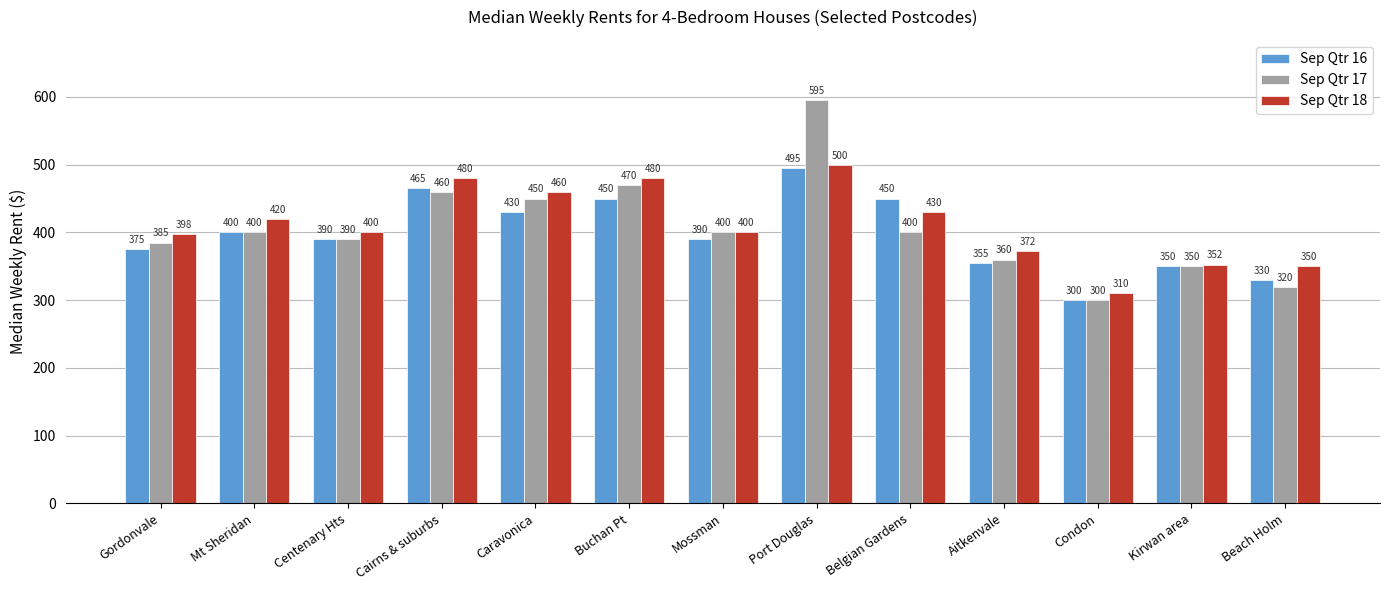

What are all the series names shown in the legend?

Sep Qtr 16, Sep Qtr 17, Sep Qtr 18